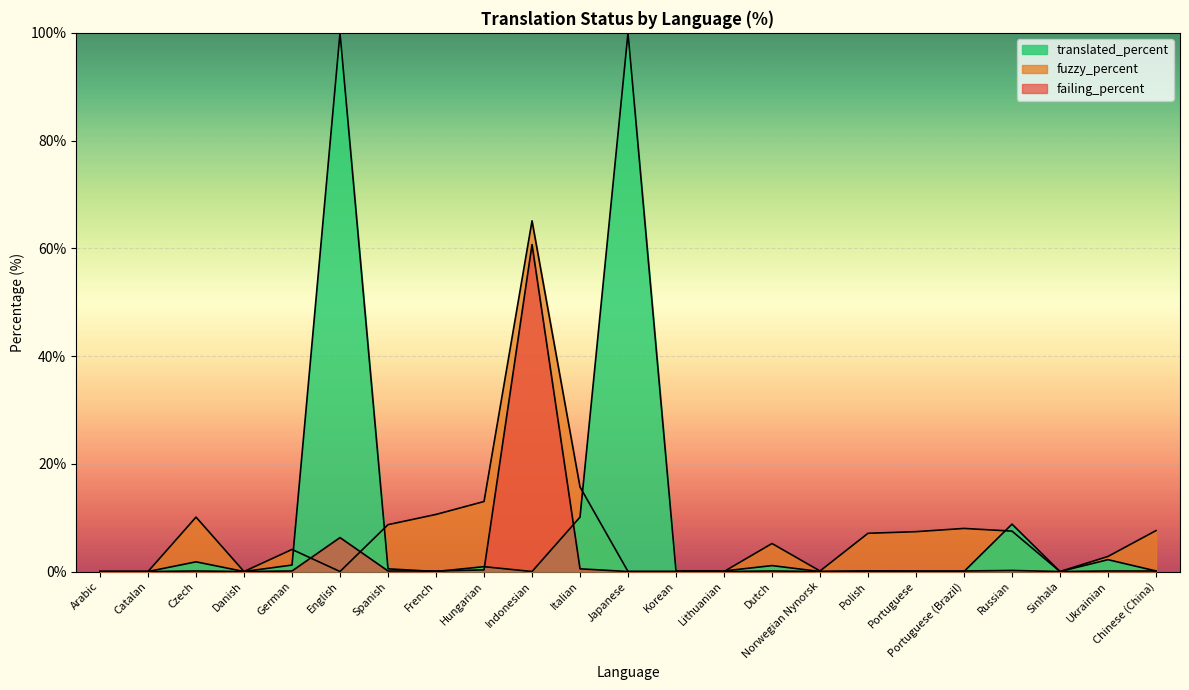

The value of translated_percent at Czech is 0.7. True or false?

False